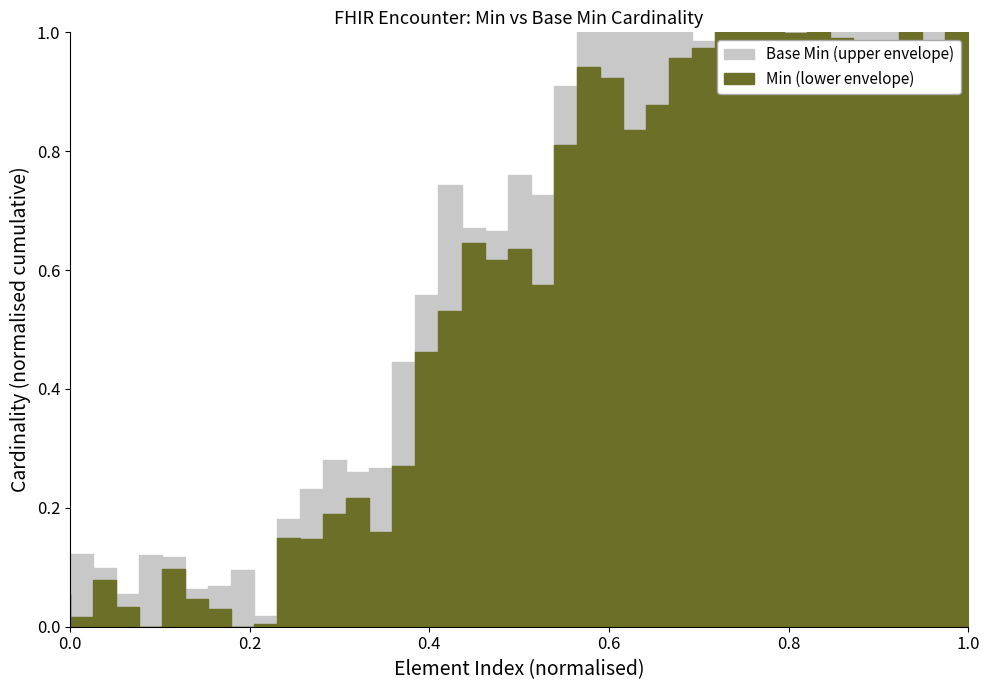

How many series are shown in this chart?

2